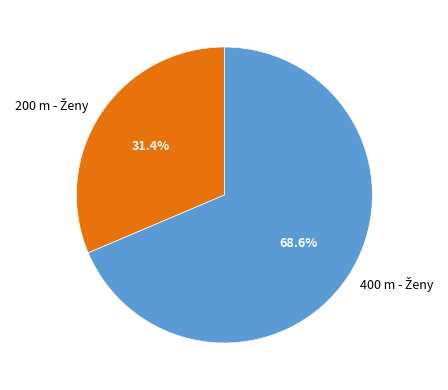

Is there a majority slice in this chart?

Yes